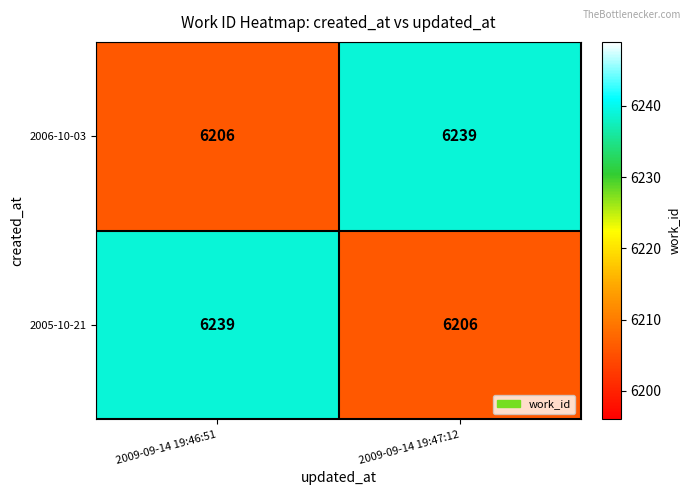

What is the spread (max minus min) of values at 2009-09-14 19:47:12?

33